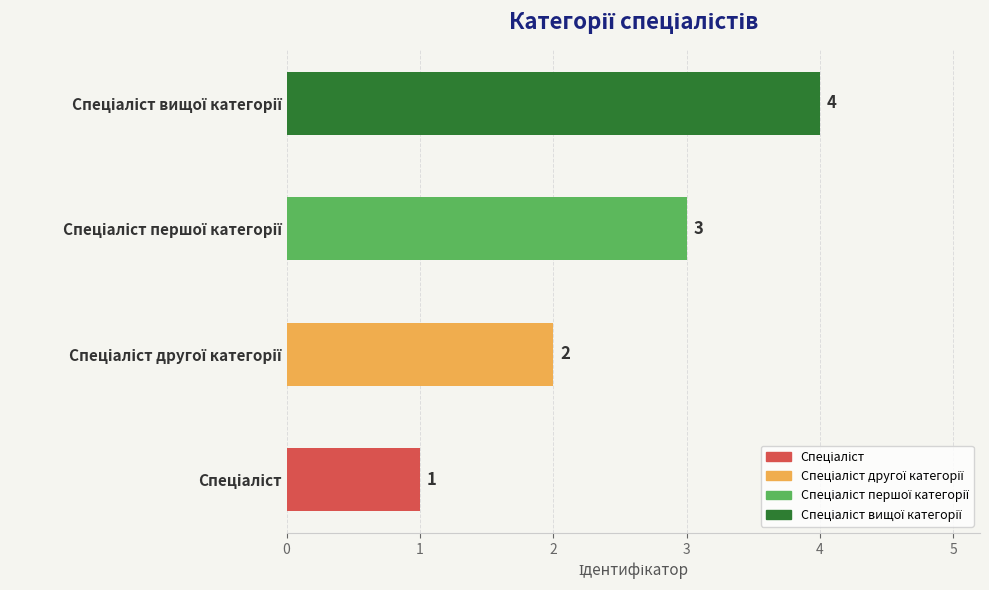

What is the difference between the maximum and minimum values?

3